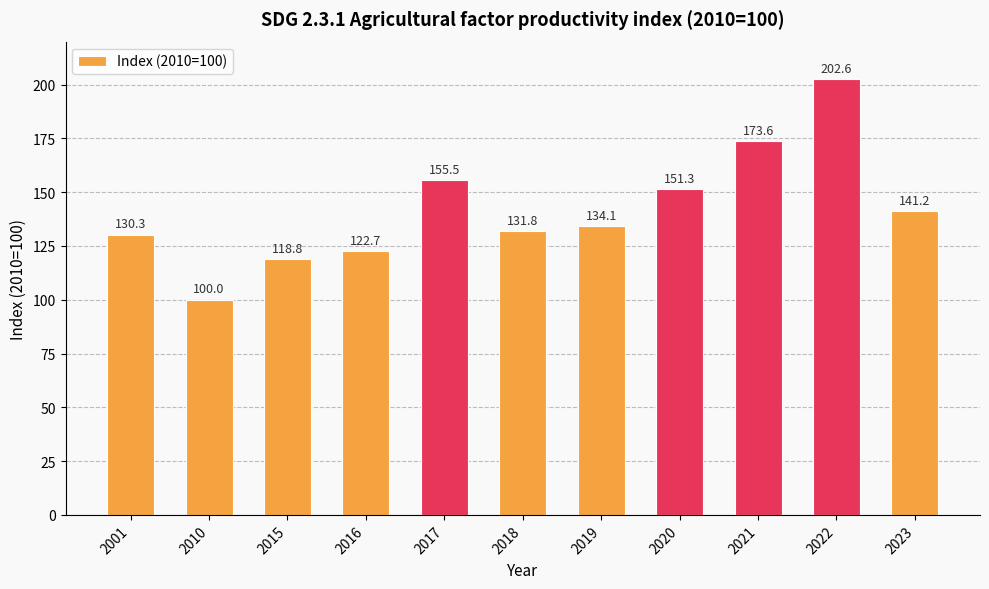

Count the number of data series in this chart.

1